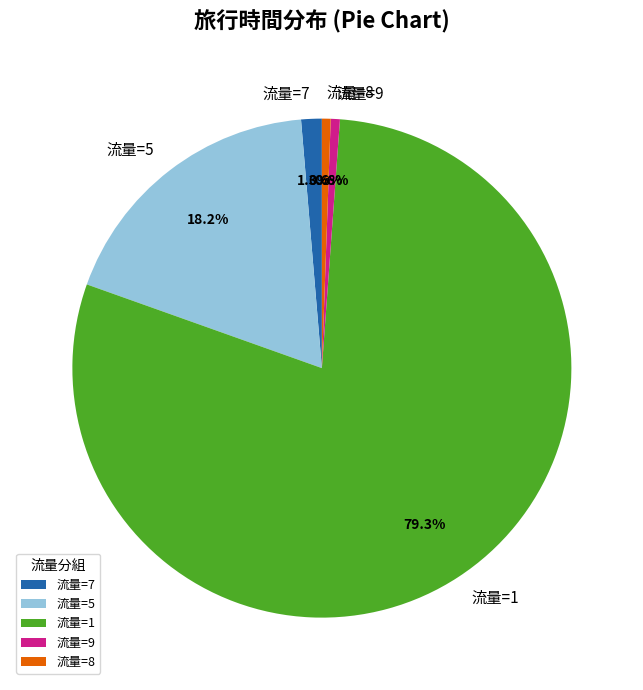

Which has a higher value, 流量=7 or 流量=5?

流量=5